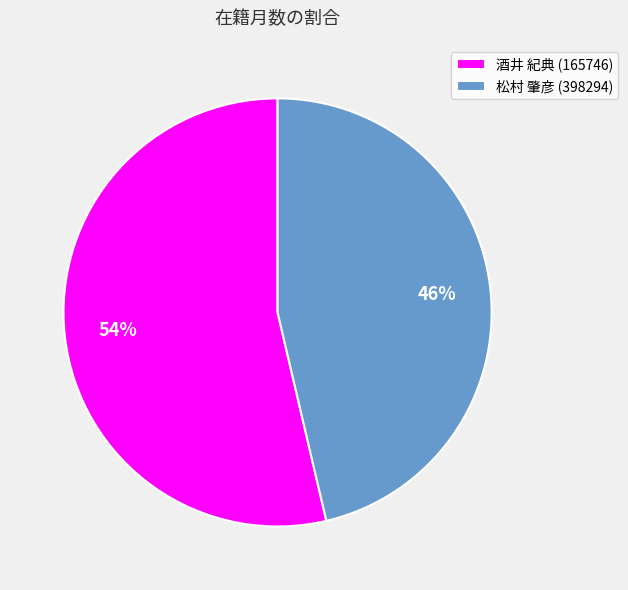

To the nearest percent, what is the average slice percentage?

50%